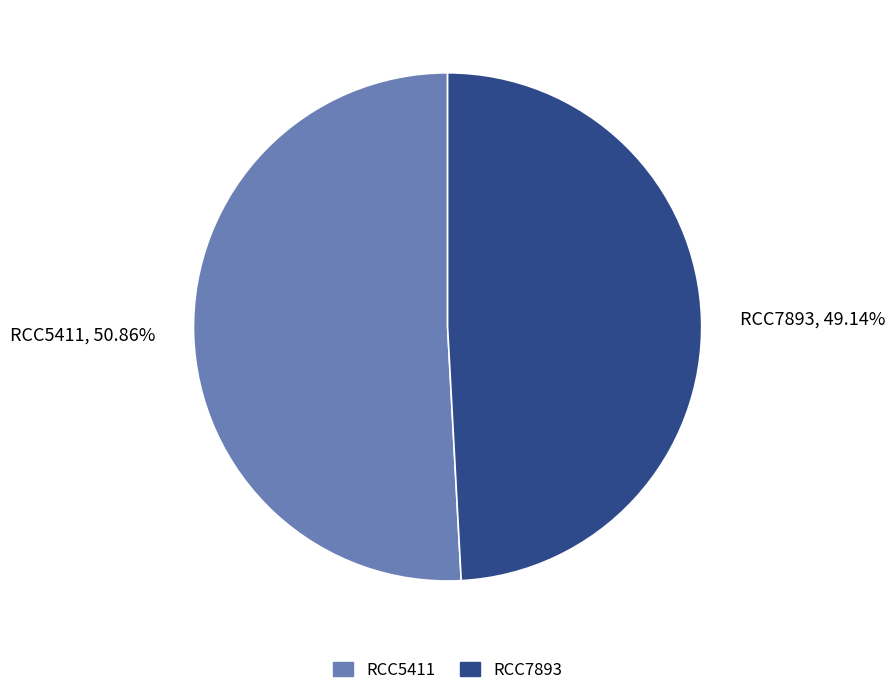

Which has a higher value, RCC5411 or RCC7893?

RCC5411